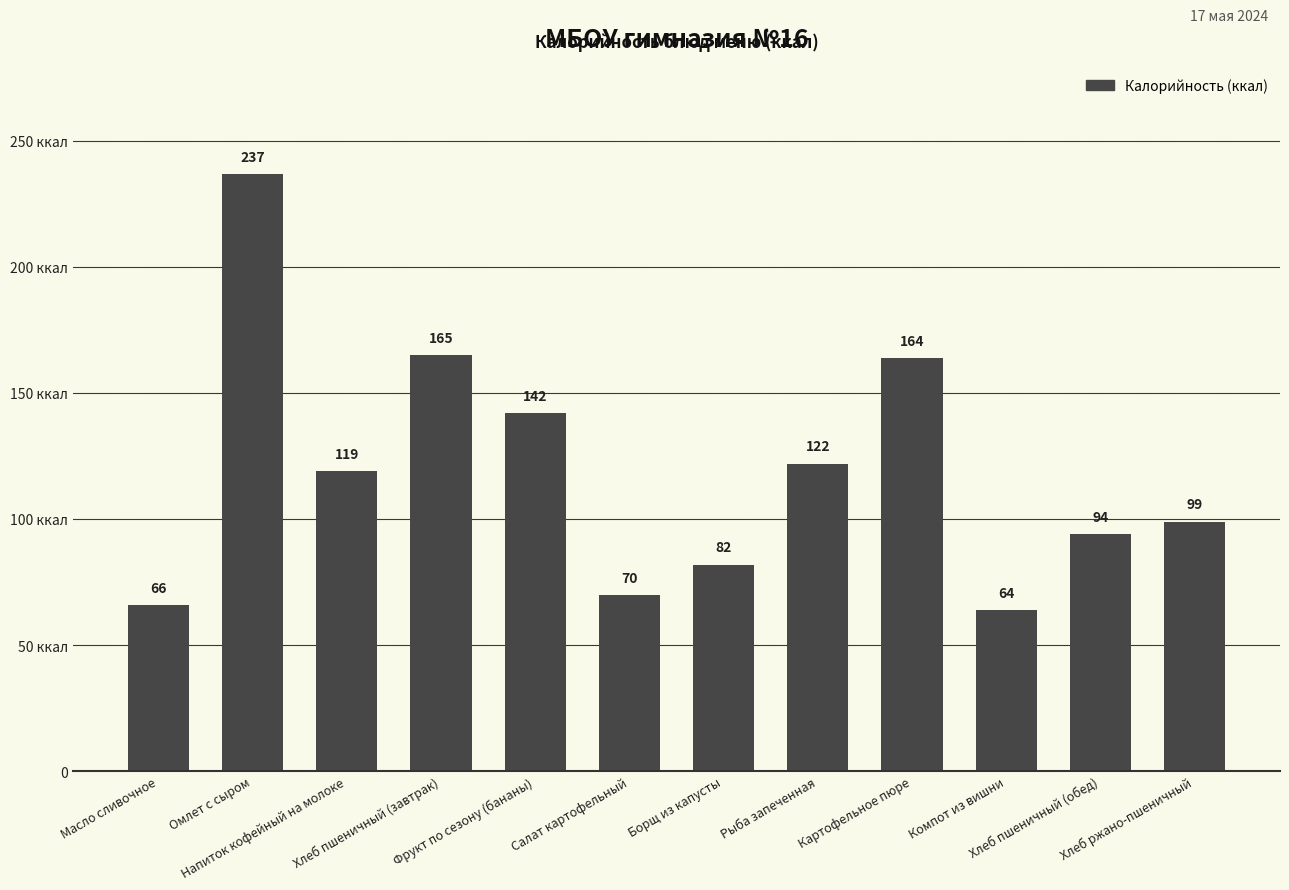

What position from the left is Хлеб пшеничный (обед)?

11